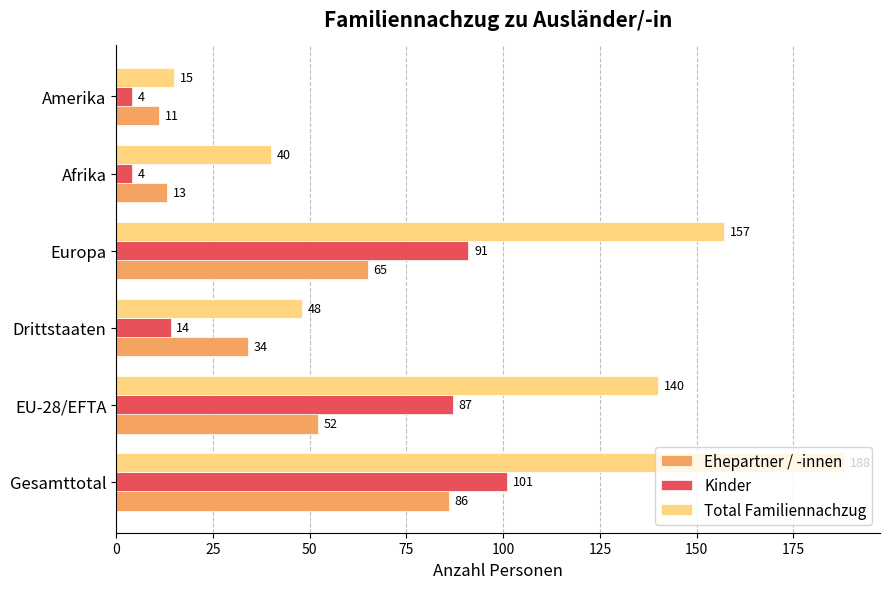

True or false: Ehepartner / -innen has a value of 34 at Drittstaaten.

True